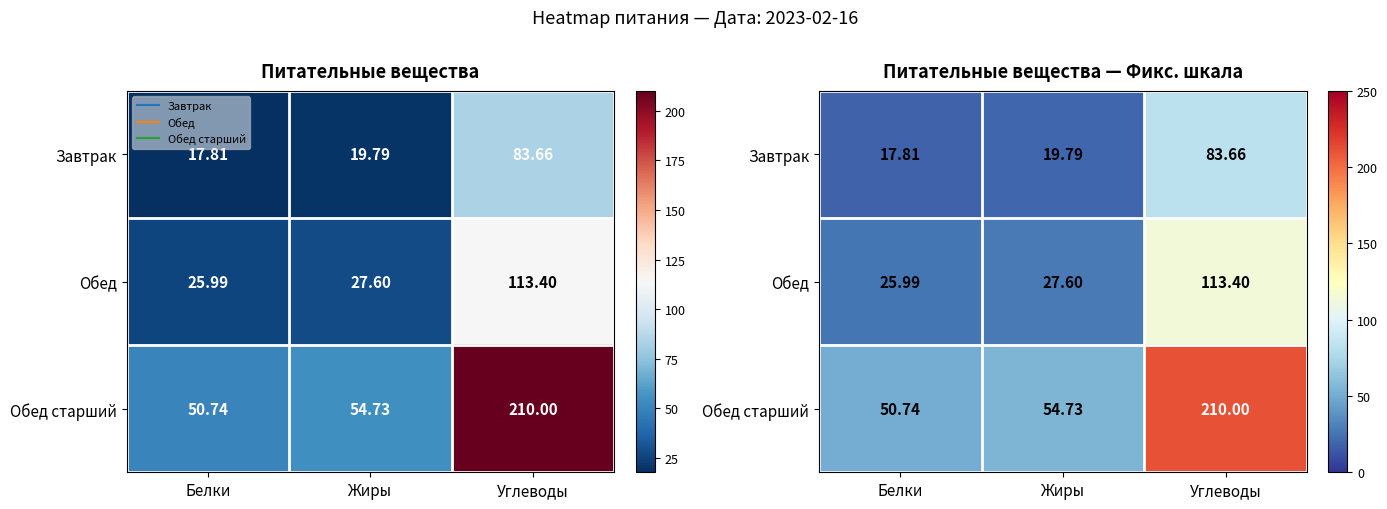

How many values in the Обед series exceed 27?

2